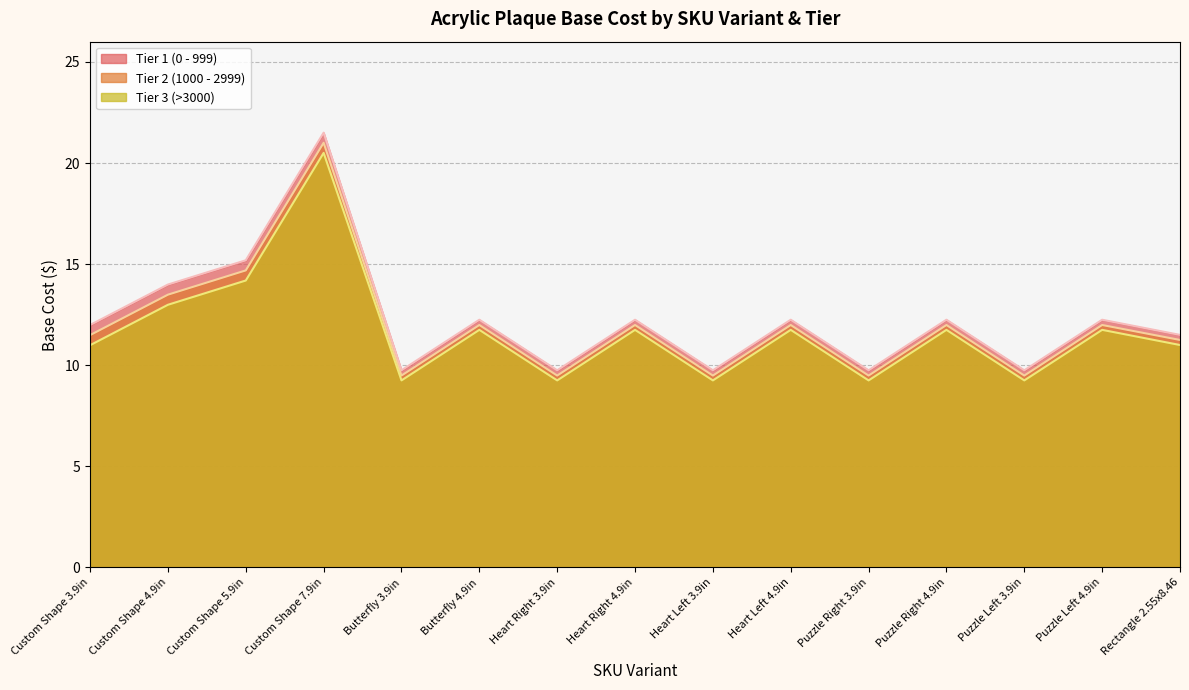

Between Puzzle Right 3.9in and Custom Shape 7.9in, which is larger?

Custom Shape 7.9in